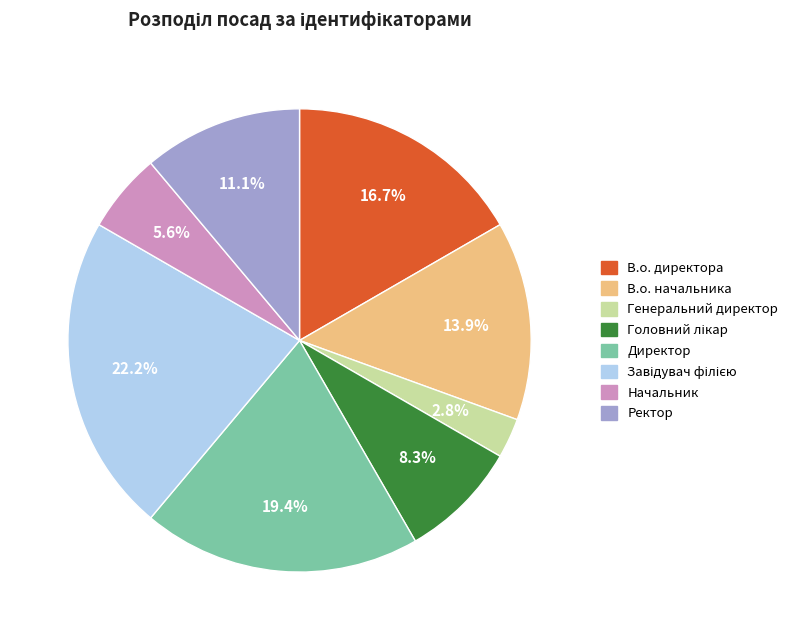

How many segments does this pie chart have?

8